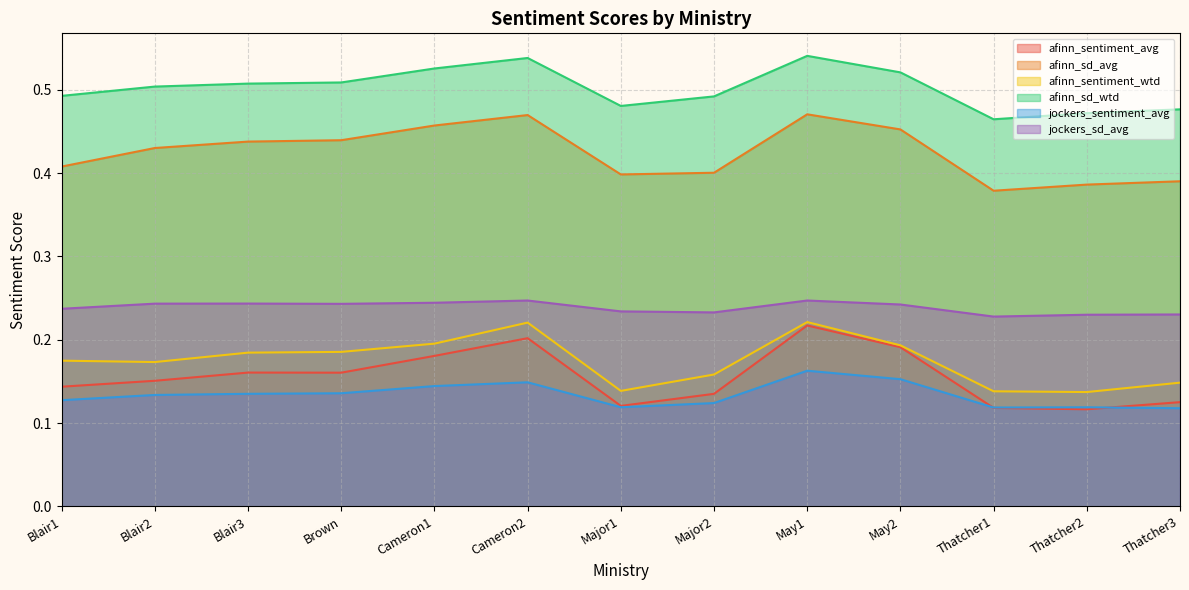

At which category is the sum across all series the highest?

May1